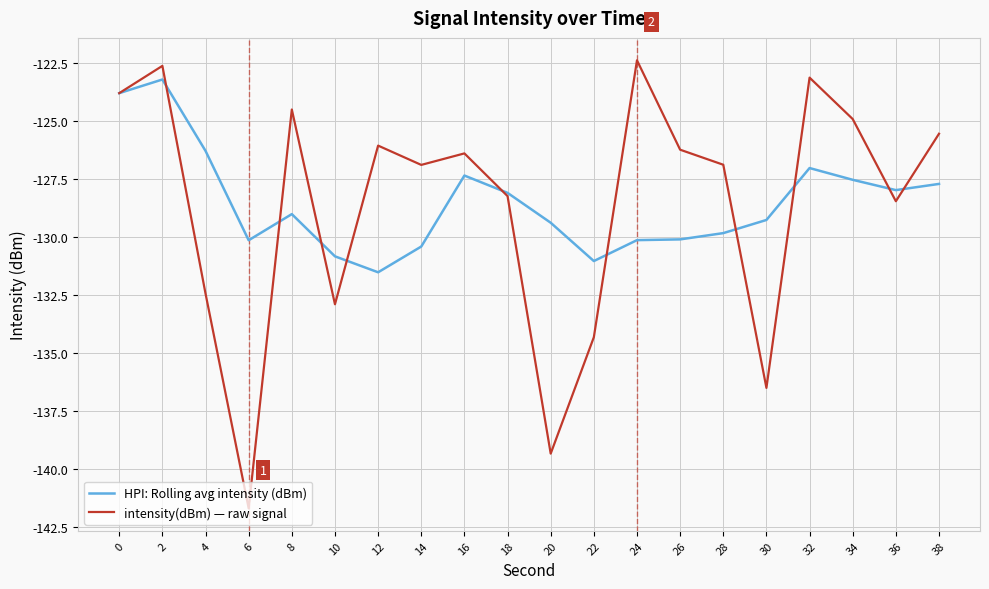

What is the maximum value shown in the chart?

-122.4